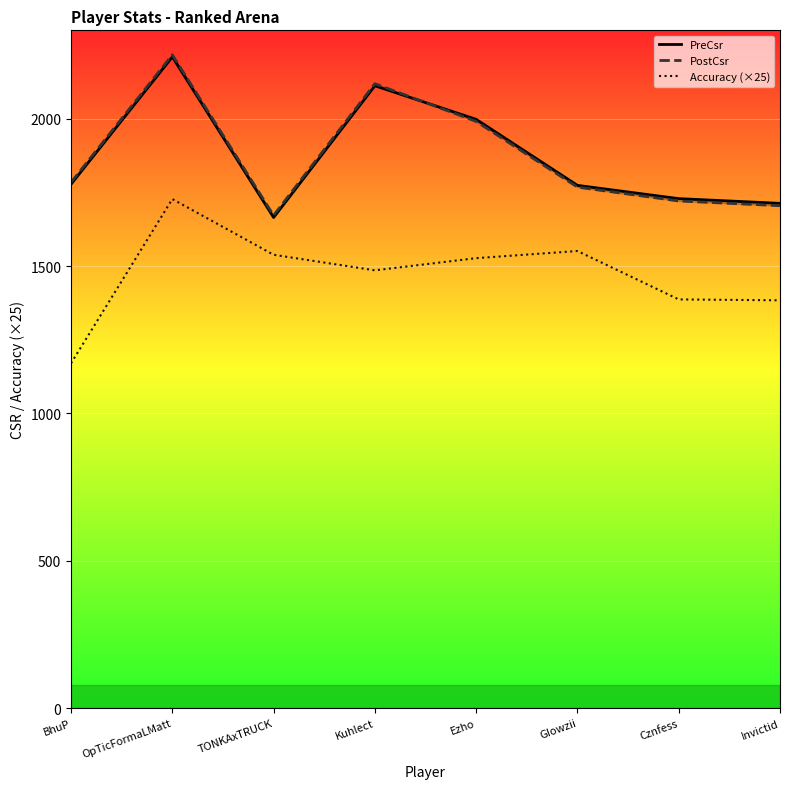

True or false: PostCsr and Accuracy (×25) intersect in this chart.

False